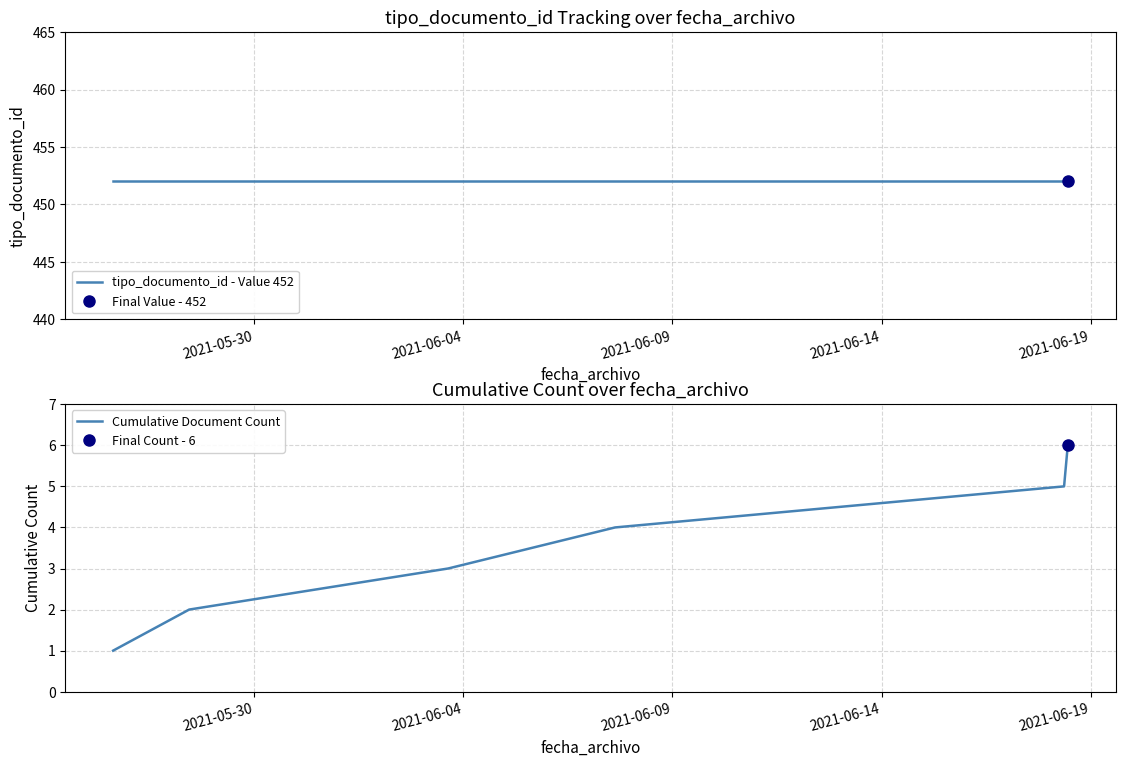

What is the smallest value displayed?

1